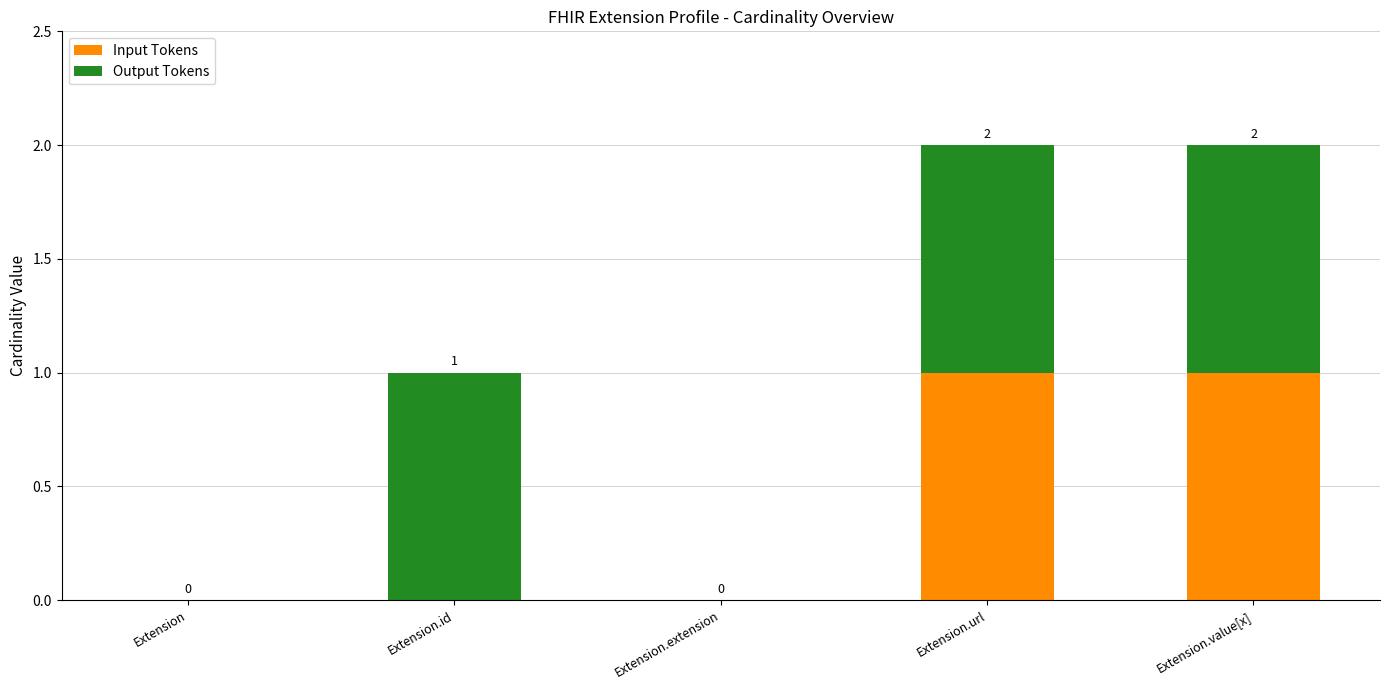

How many Input Tokens values are between 0 and 1?

5